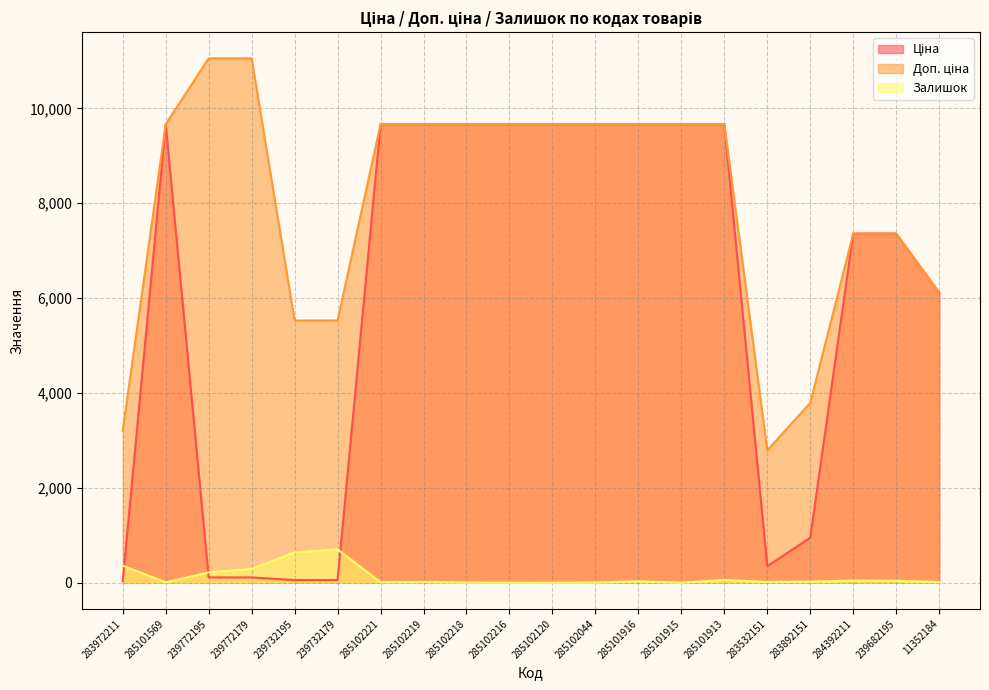

Rank the categories by Доп. ціна value from lowest to highest.

283532151, 283972211, 283892151, 239732195, 239732179, 11352184, 284392211, 239682195, 285101569, 285102221, 285102219, 285102218, 285102216, 285102120, 285102044, 285101916, 285101915, 285101913, 239772195, 239772179